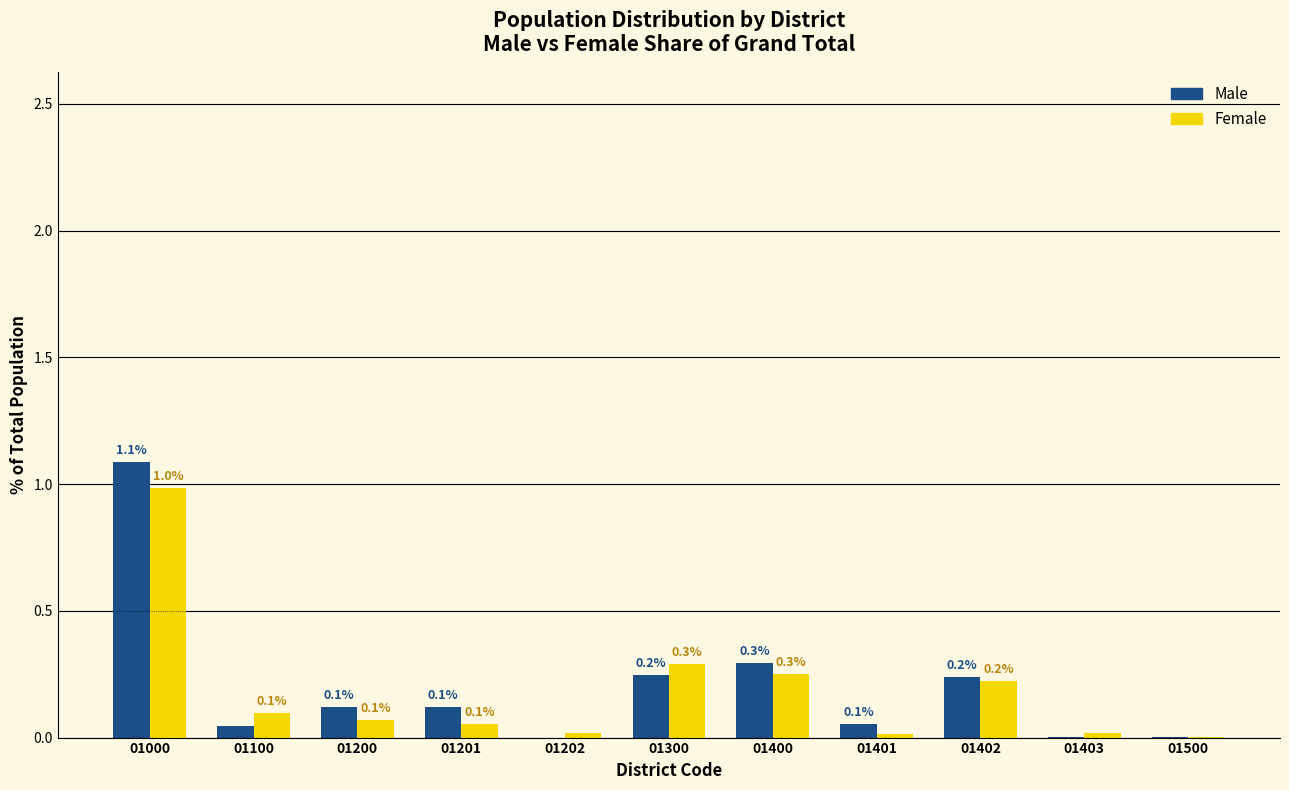

At which category does the chart reach its peak across all series?

01000